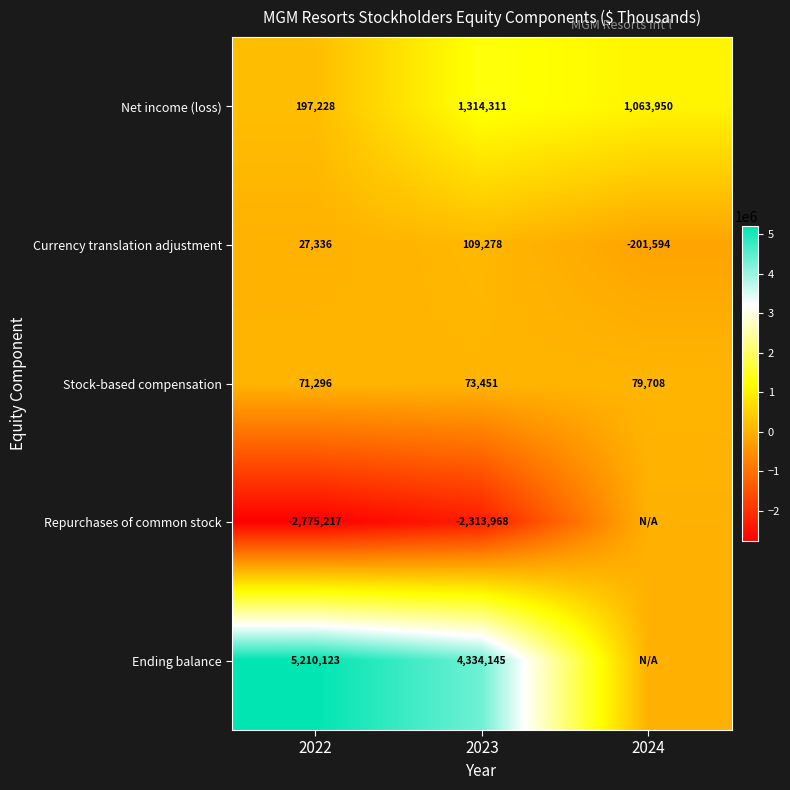

The Currency translation adjustment series shows 44875 at 2022. True or false?

False